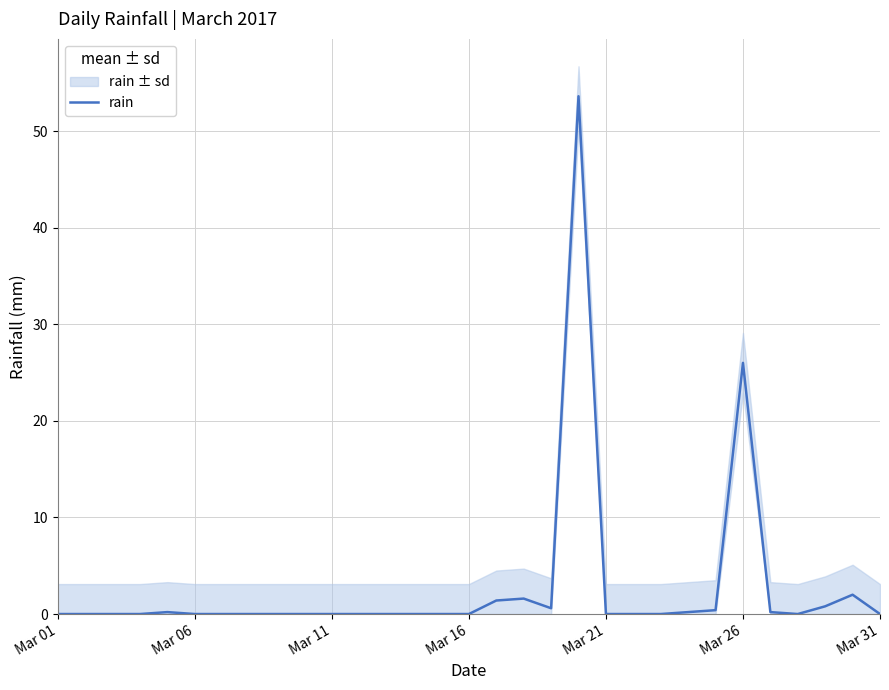

The rain series shows 0.0 at Mar 06. True or false?

True